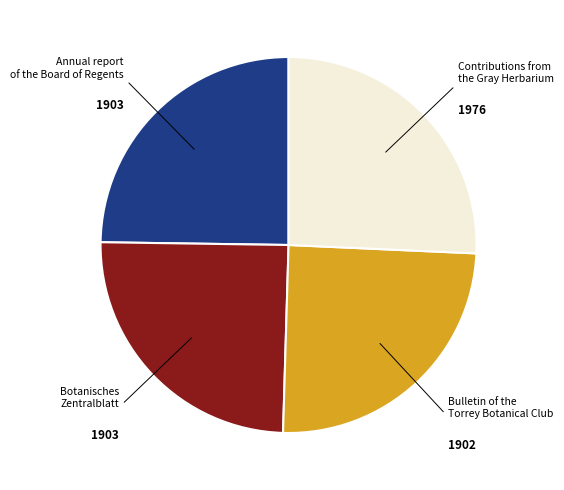

The Bulletin of the Torrey Botanical Club slice represents 33% of the pie. True or false?

False